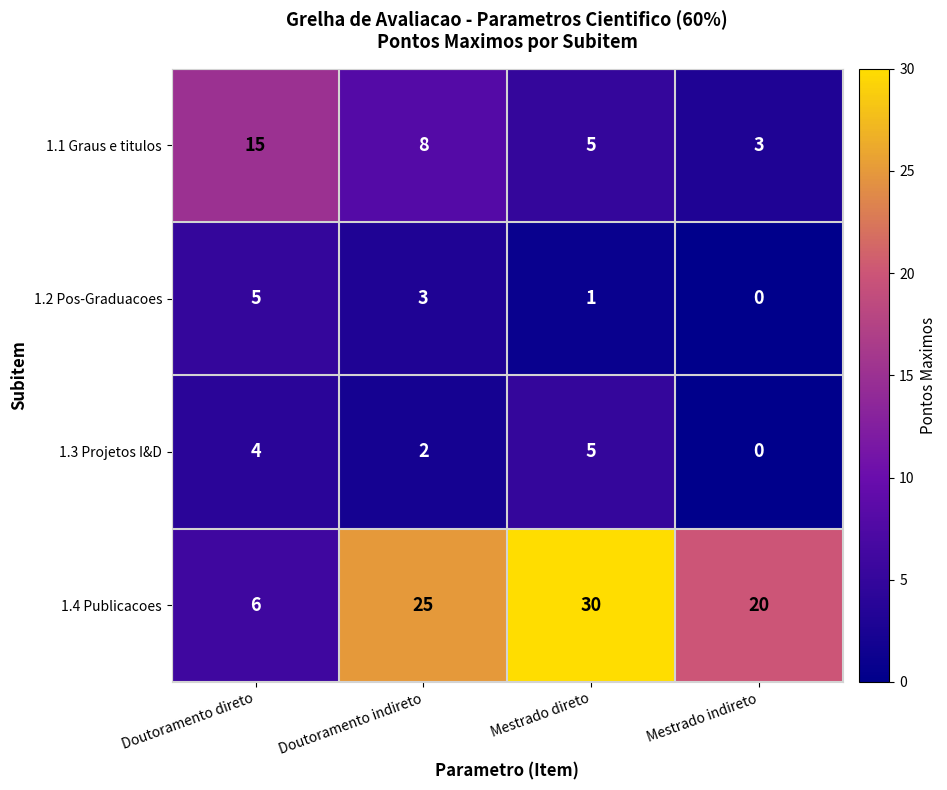

At how many categories does at least one series exceed 5?

4